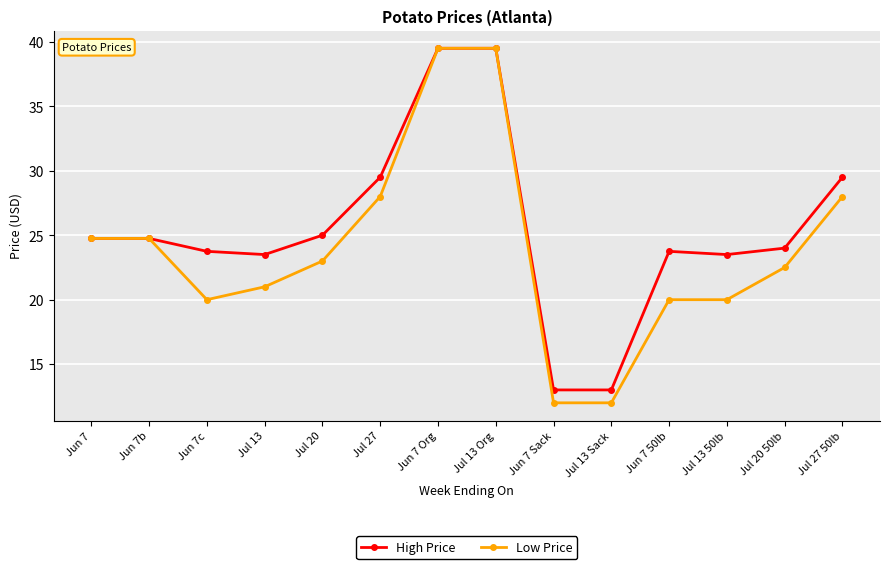

At which label does Low Price first exceed 23?

Jun 7